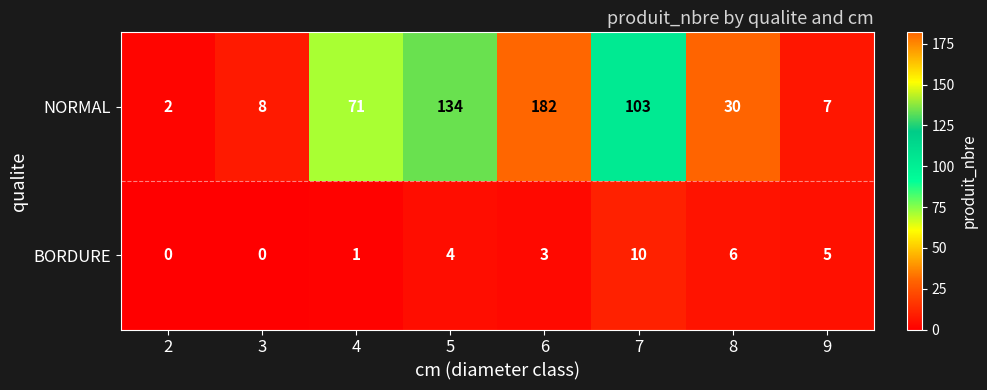

What is the average value of the NORMAL series?

67